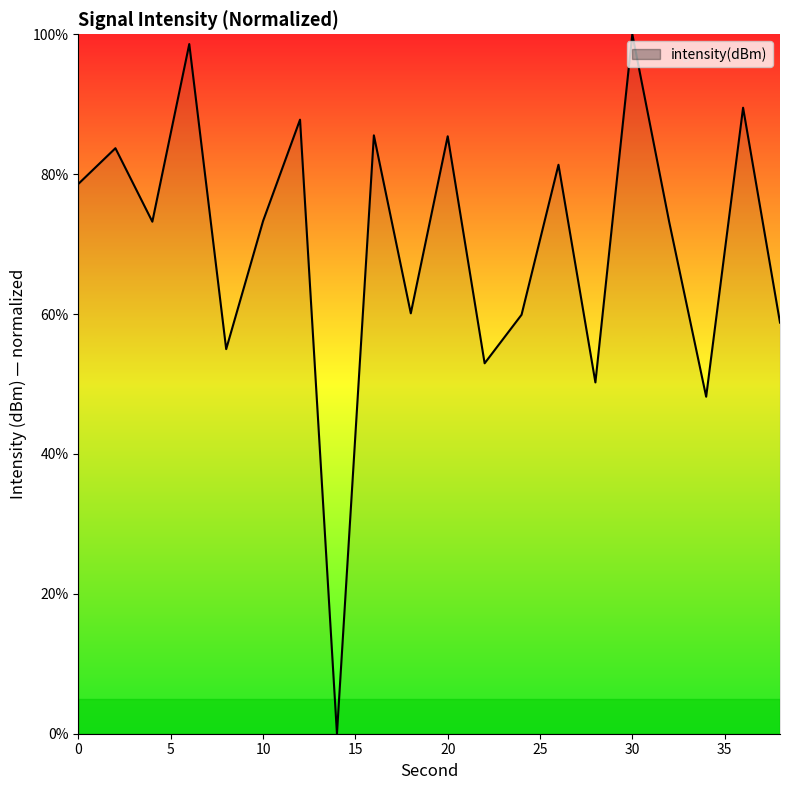

What is the greatest value displayed?

100.0